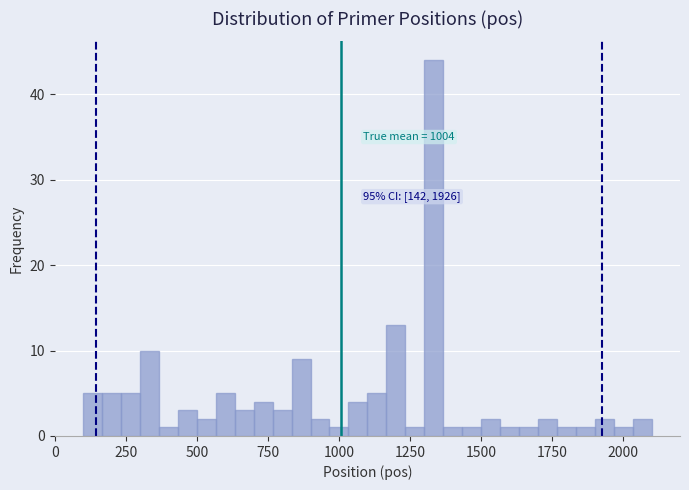

Read against the x-axis, roughly where is the centre of the tallest bar?

1350